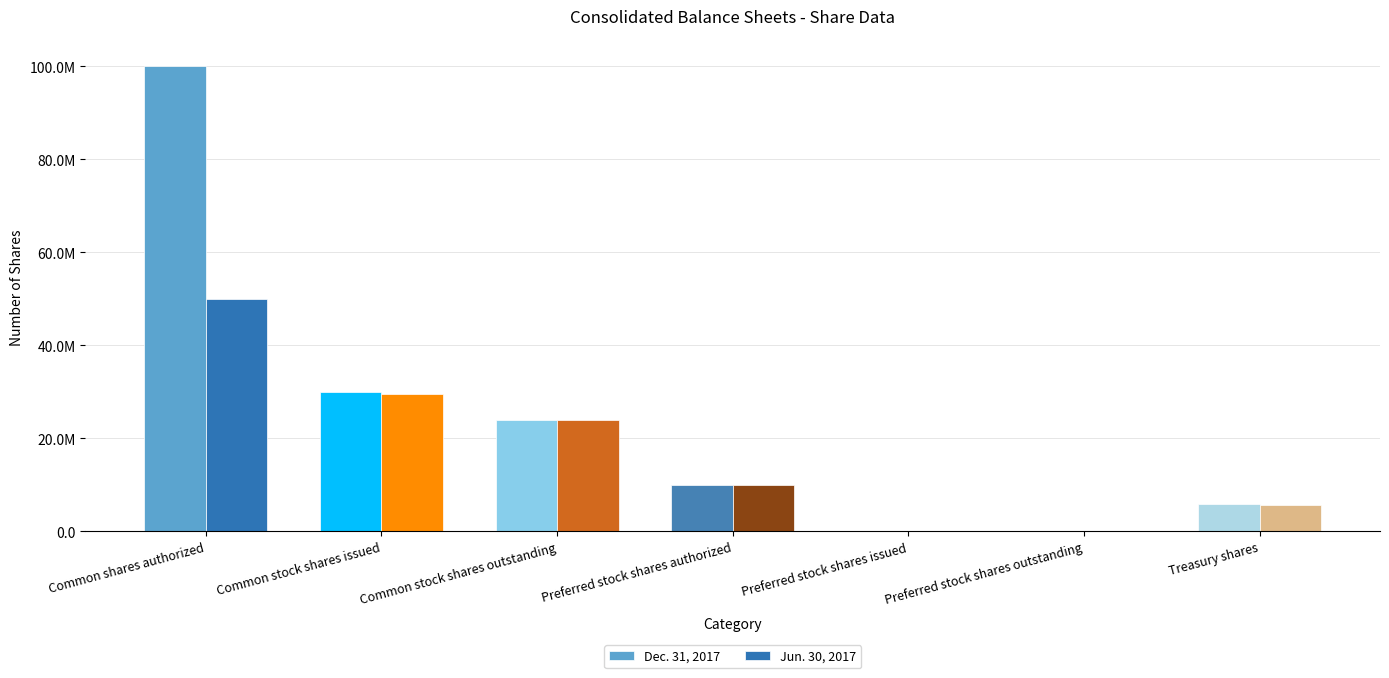

How many Jun. 30, 2017 values are between 0 and 29600000?

6